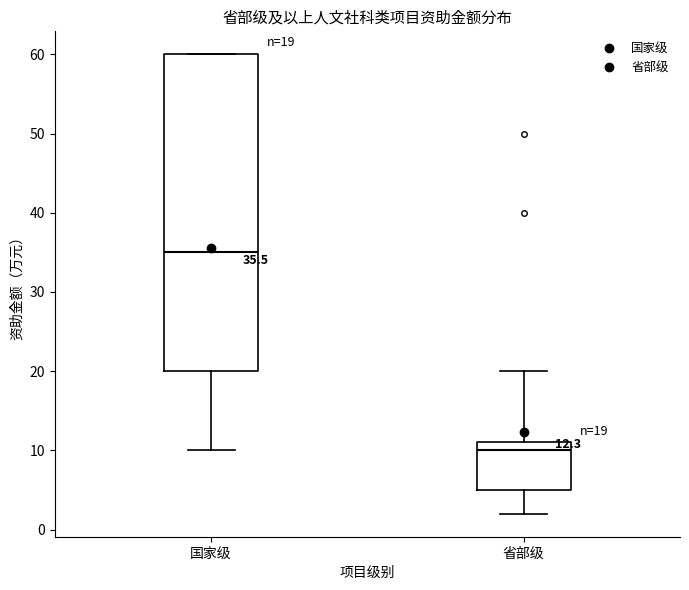

Which box has the lowest median line?

省部级